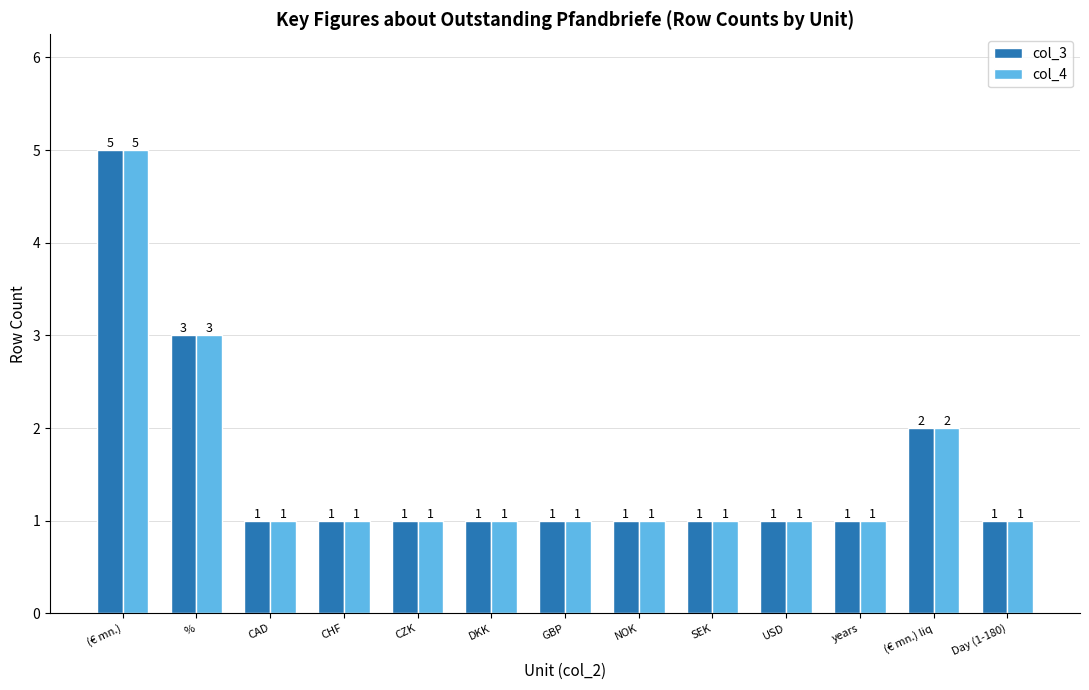

What is the approximate value of col_4 at CAD?

1